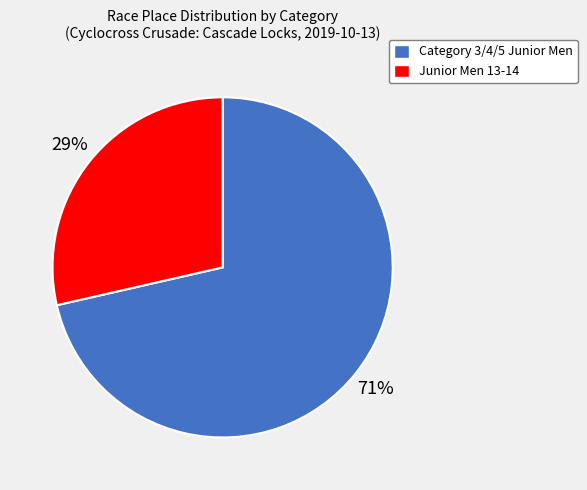

Which slice is the smallest?

Junior Men 13-14